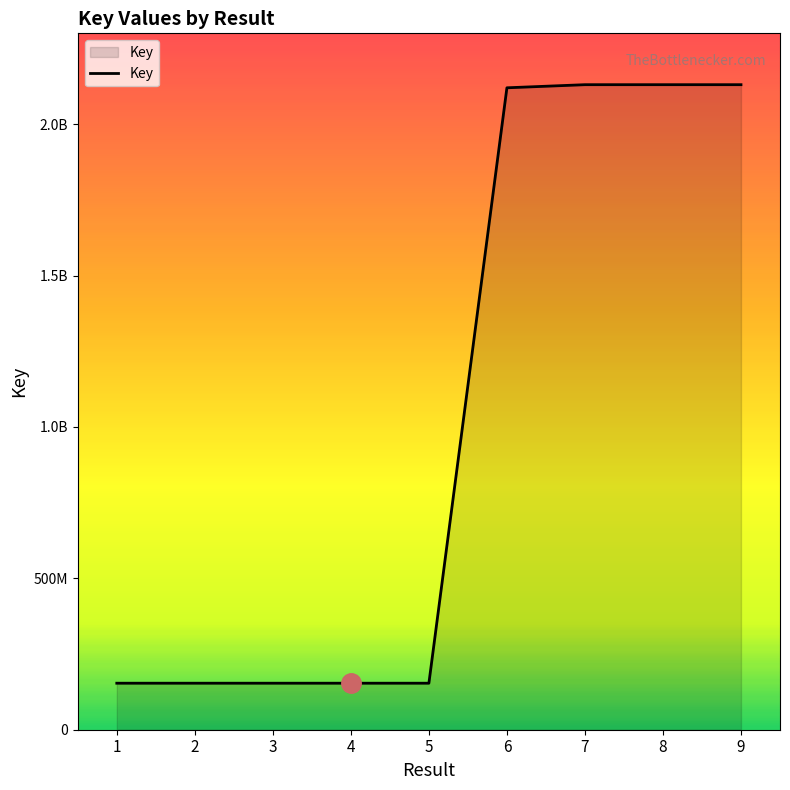

What is the greatest value displayed?

2130401153